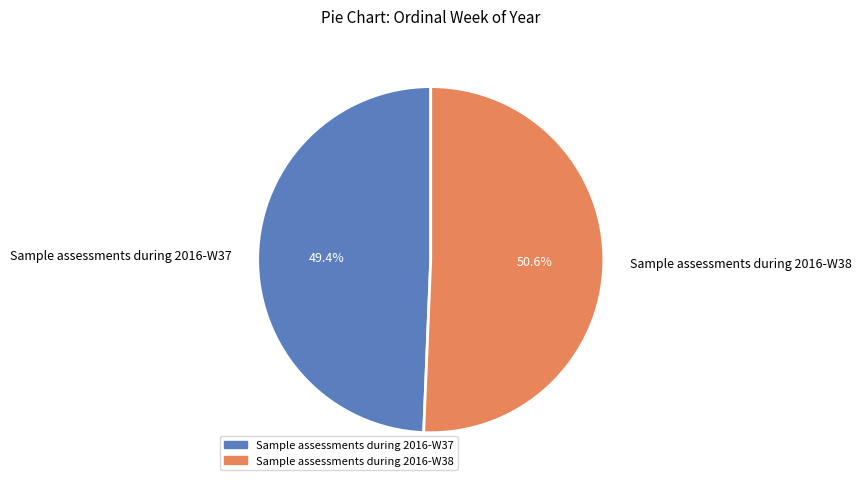

Rank the categories by value from lowest to highest.

Sample assessments during 2016-W37, Sample assessments during 2016-W38